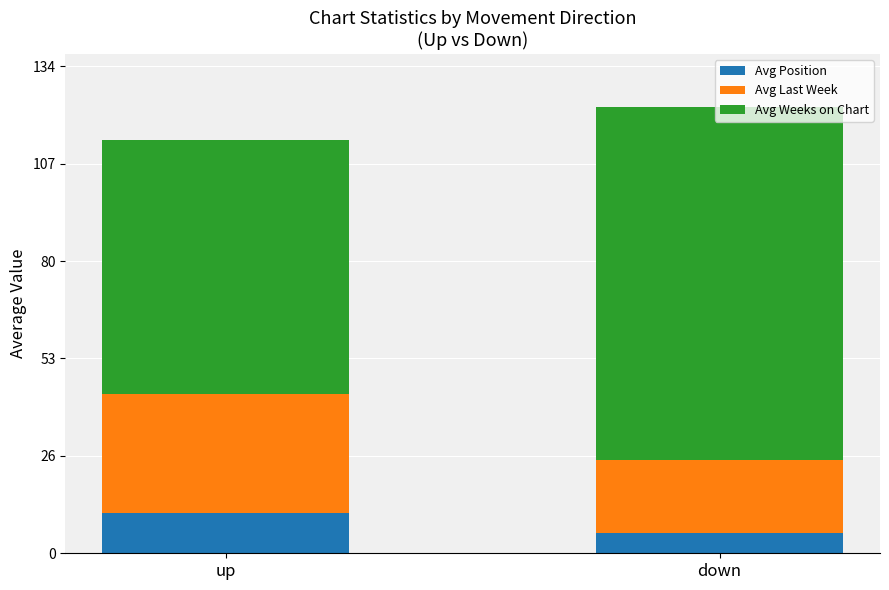

What is the highest value of the Avg Position series?

11.1